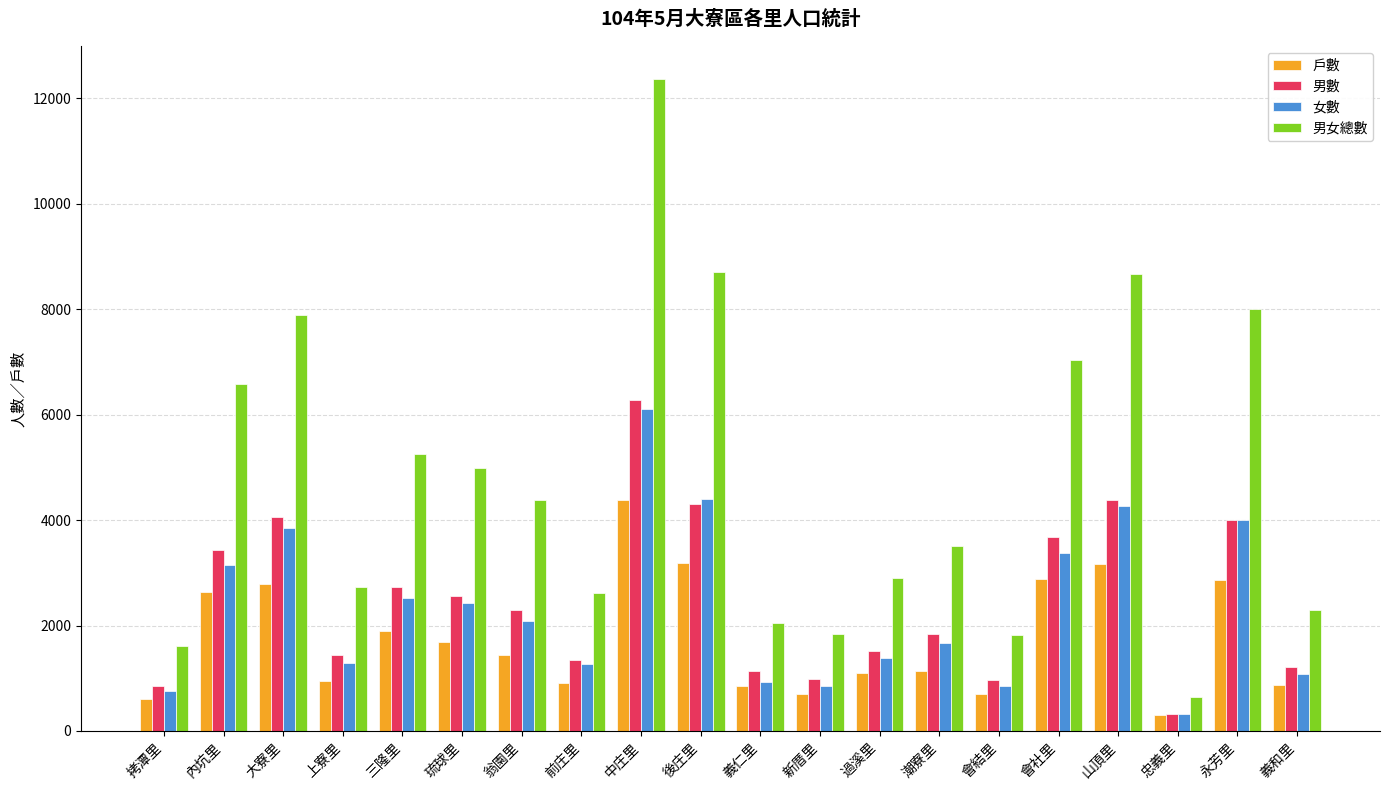

What is the label of the 16th bar from the left?

會社里